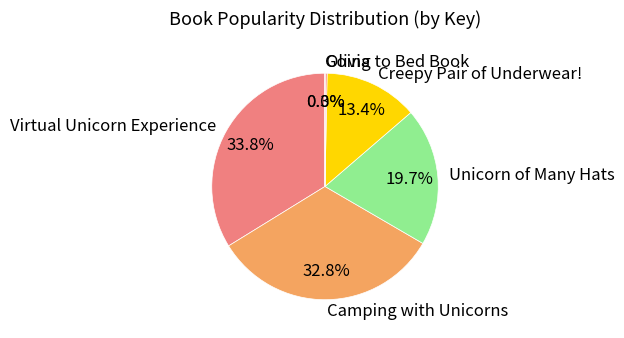

Is Creepy Pair of Underwear! the majority of the pie?

No